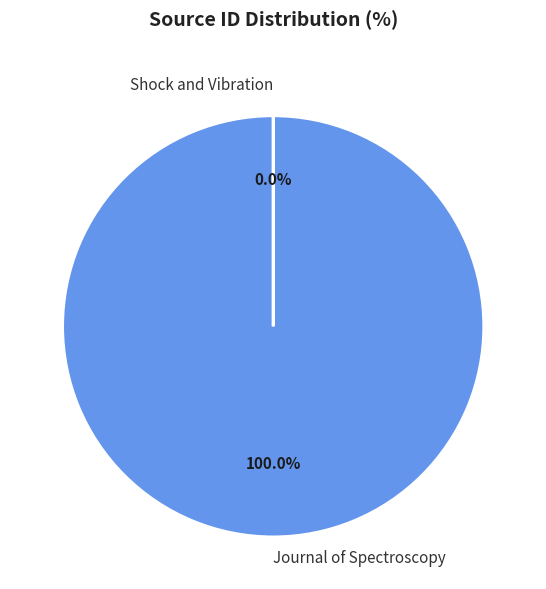

What is the majority slice?

Journal of Spectroscopy